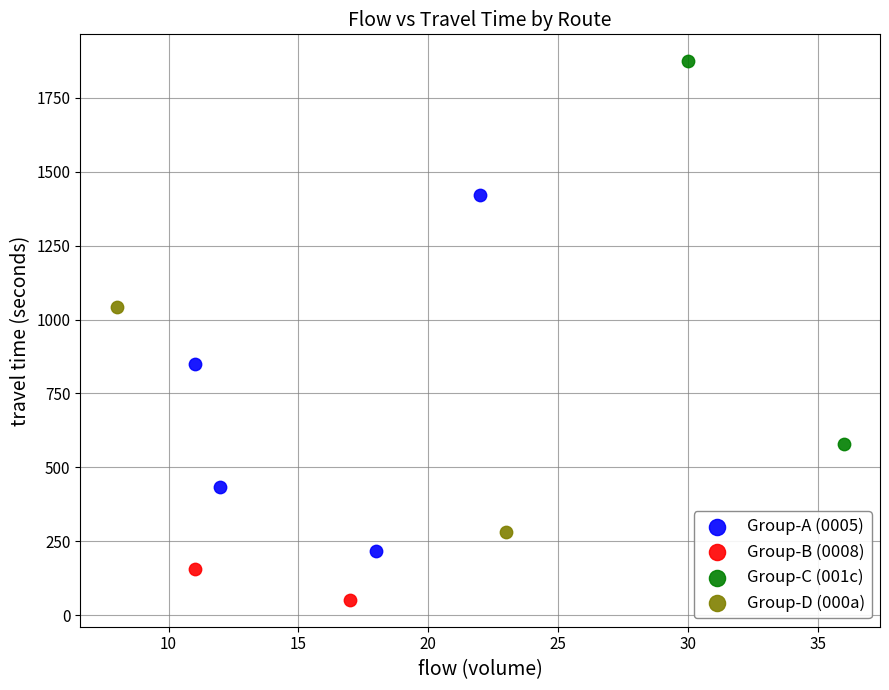

Which series contains the lowest Y value?

Group-B (0008)